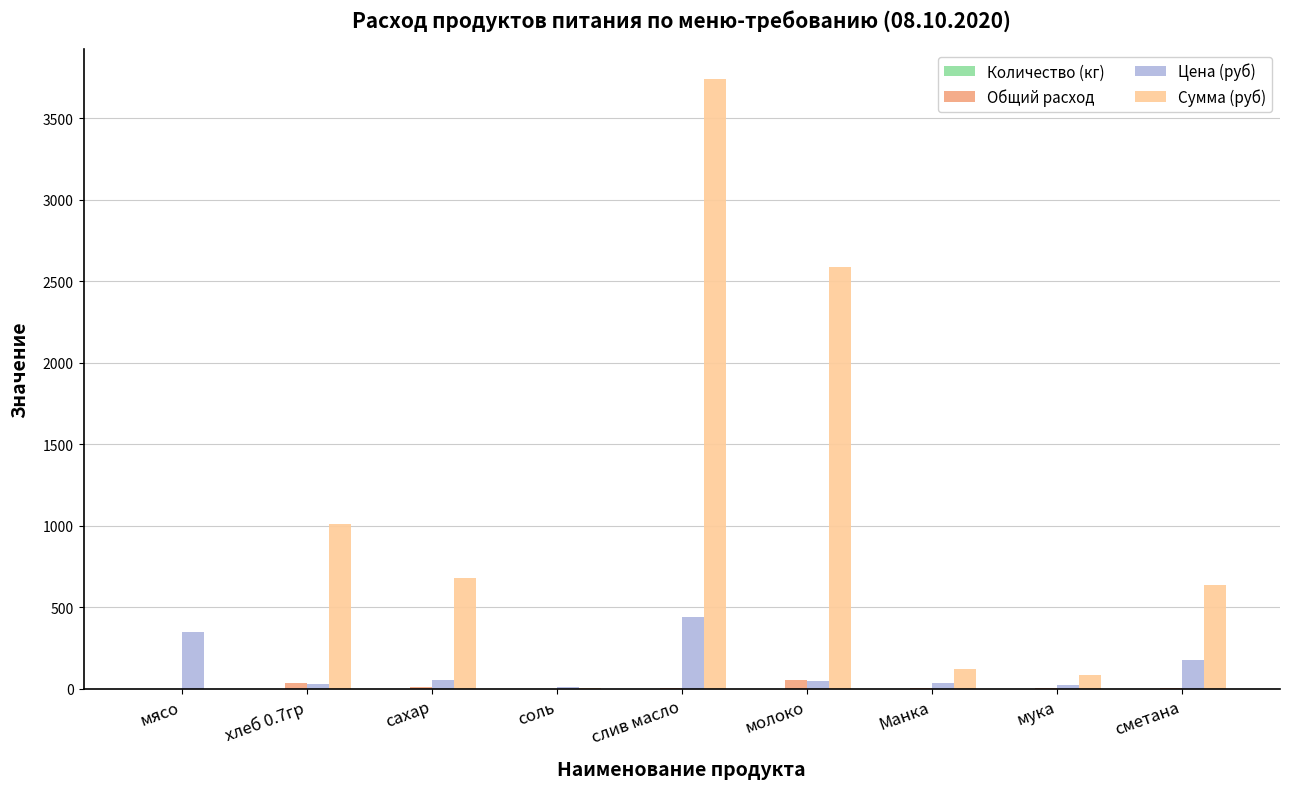

Where is Цена (руб) nearest to the value 225?

сметана